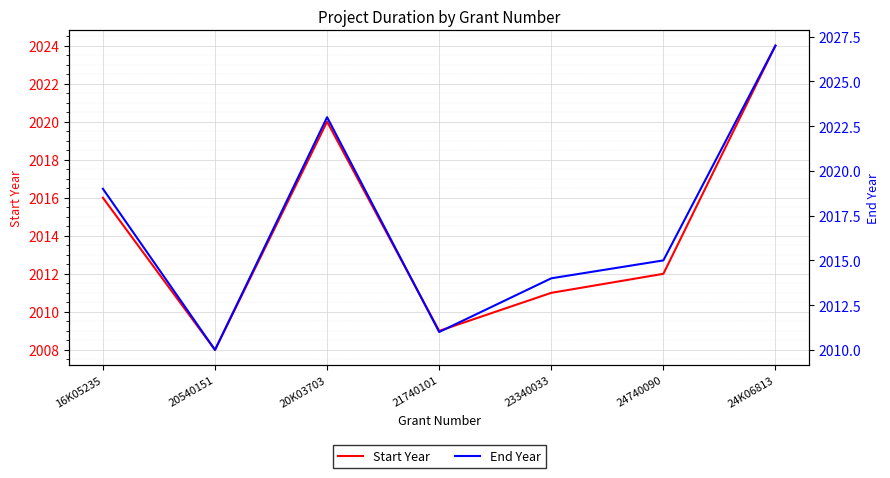

Count the number of data series in this chart.

2